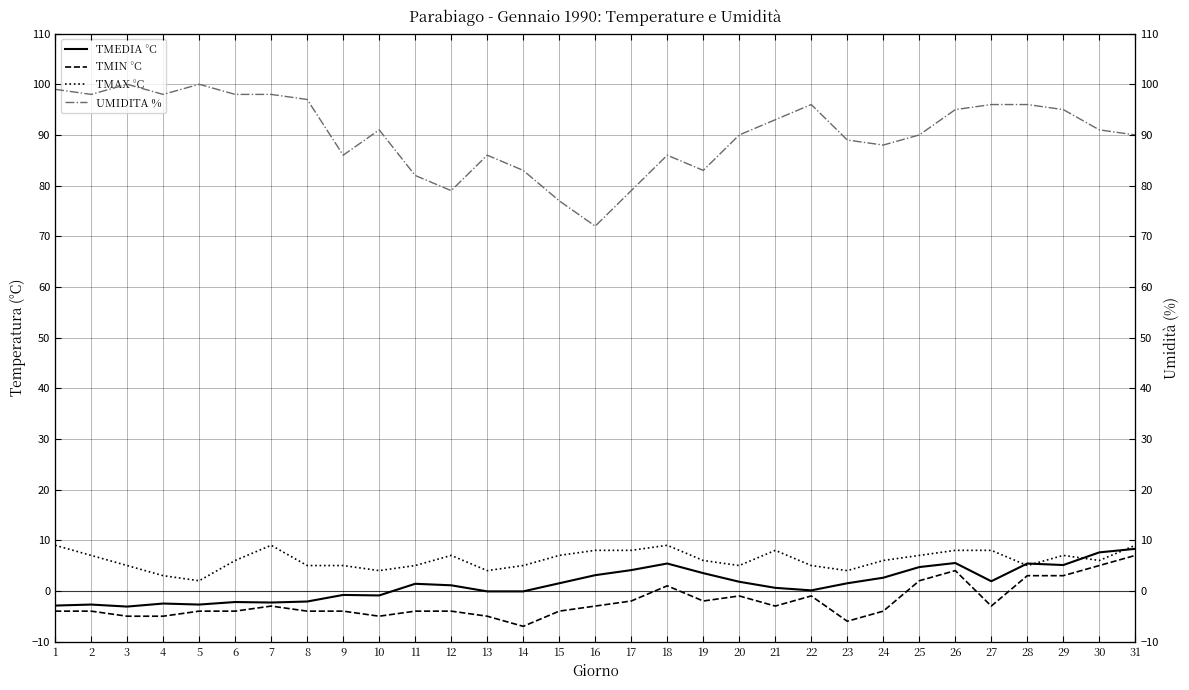

What is the value of the TMAX °C point at the 29th from the left?

7.0